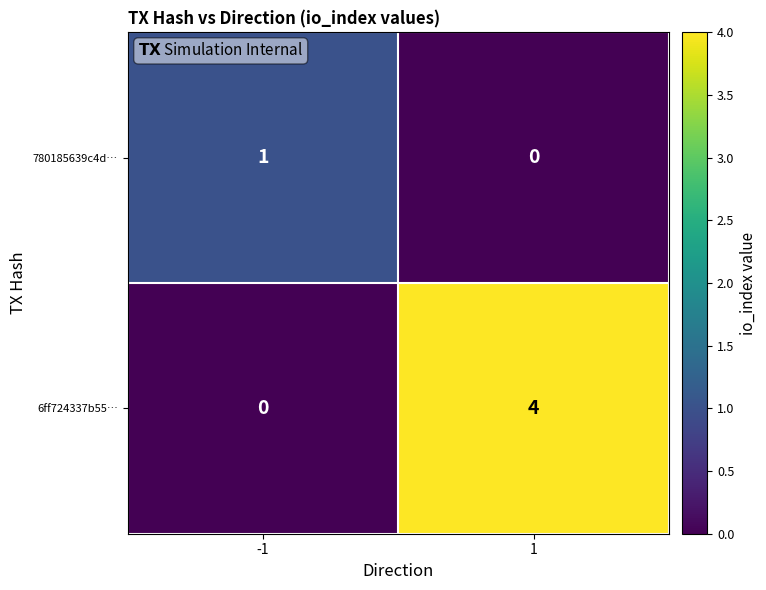

Between -1 and 1, which series saw the biggest shift?

6ff724337b55…